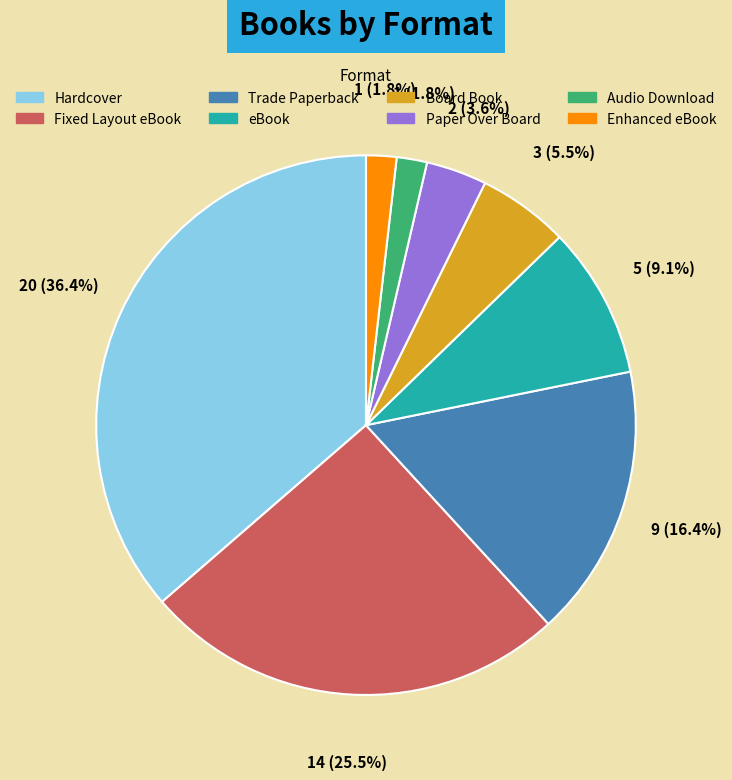

To the nearest percent, what portion does Hardcover represent?

36%